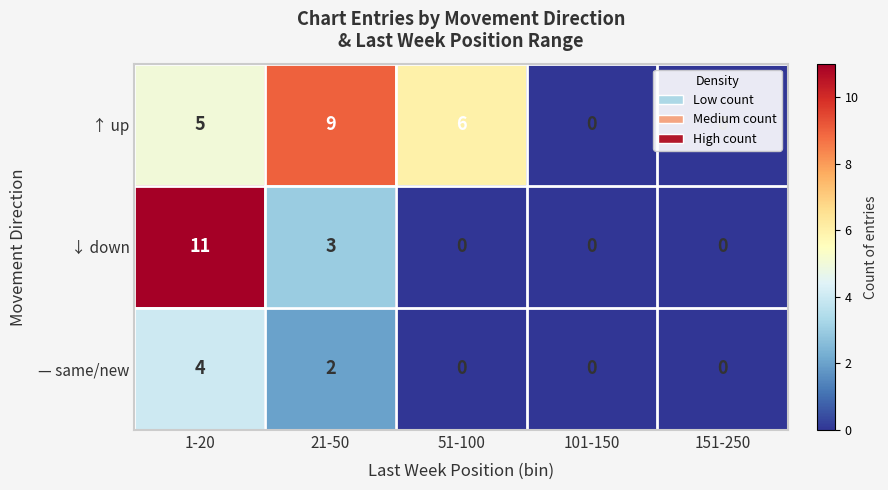

Count the ↓ down values in the range 0 to 3.

4